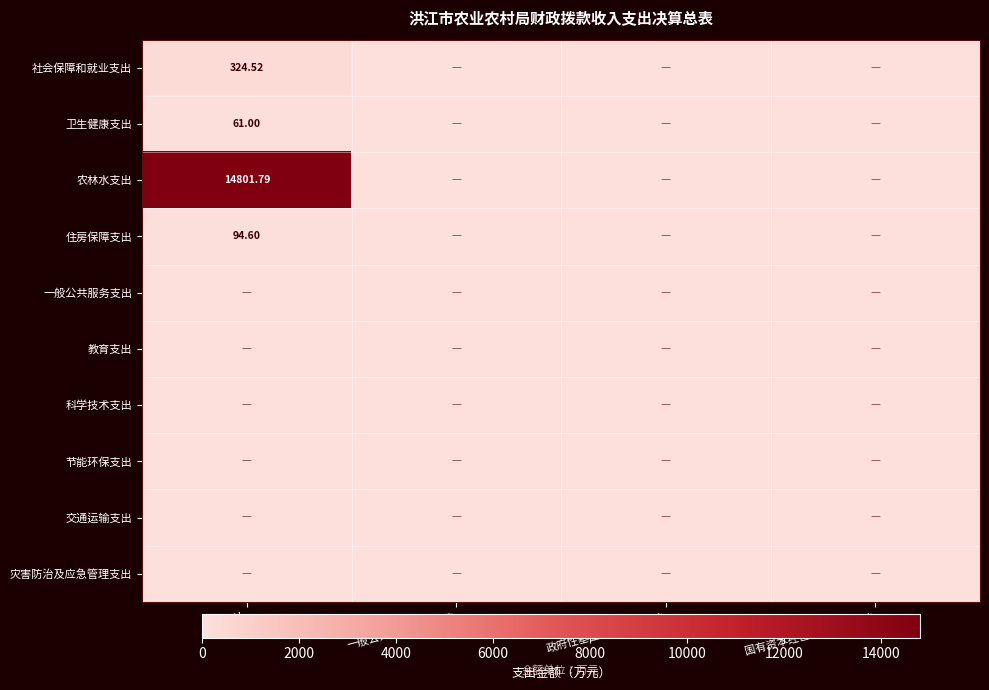

Where is 灾害防治及应急管理支出 nearest to the value 0?

合计